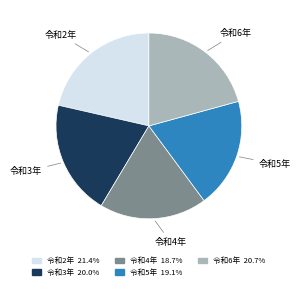

Approximately how many times larger is the value at 令和4年 compared to 令和6年?

0.9